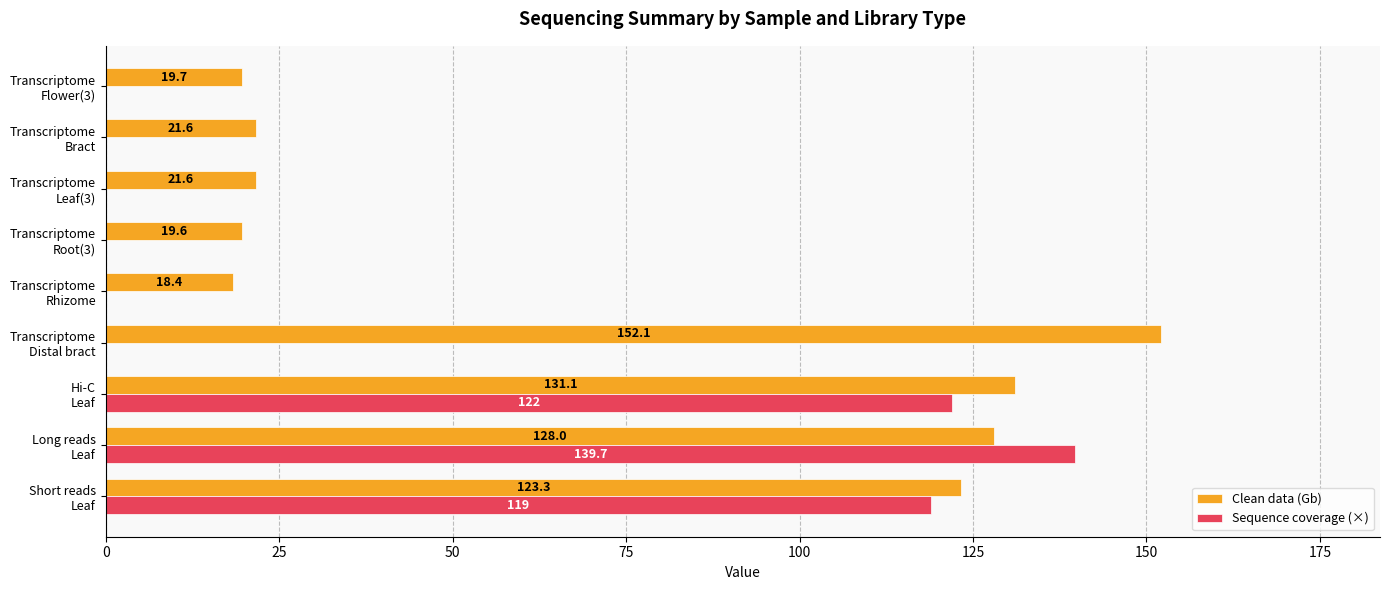

Which category has the highest value in the Sequence coverage (×) series?

Long reads
Leaf